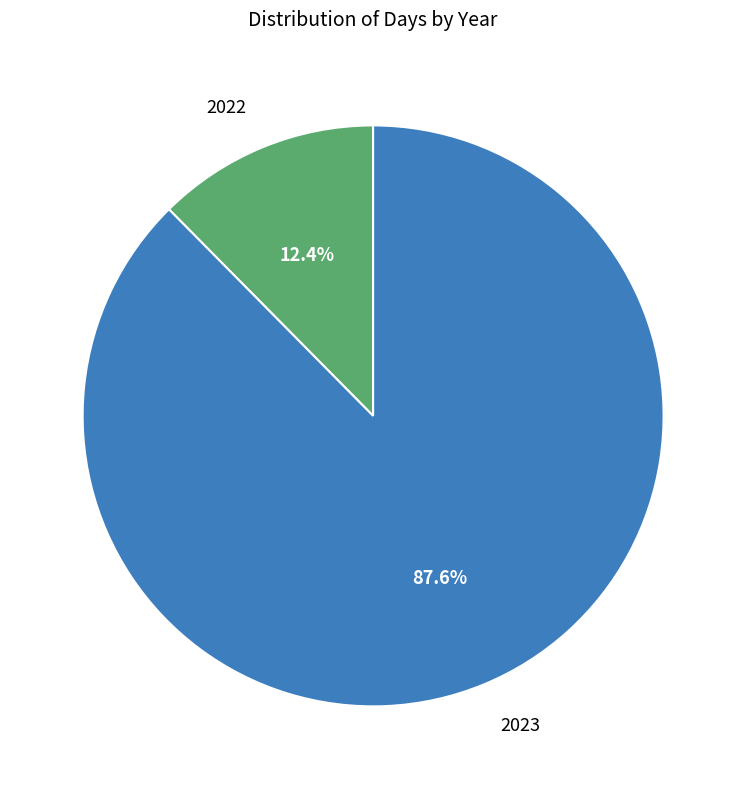

To the nearest percent, what is the difference between the largest and smallest slice percentages?

75%